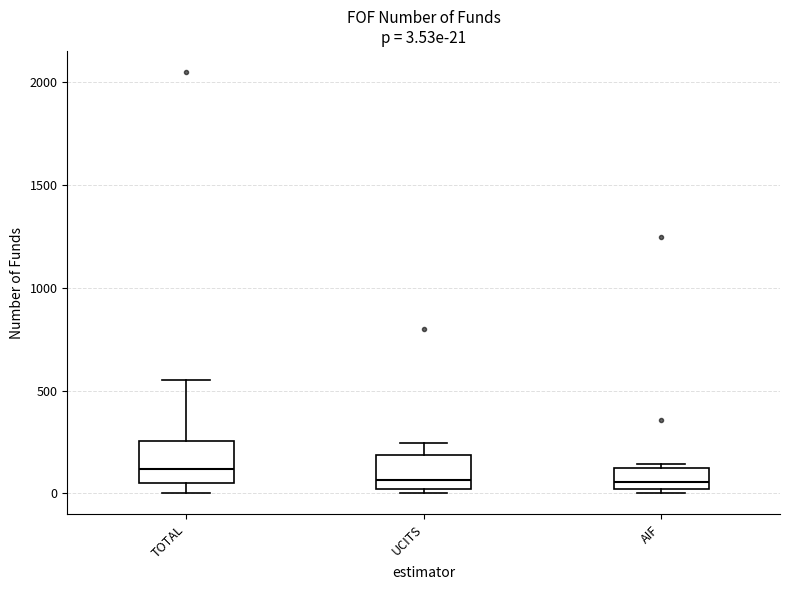

Which box's median line is the highest?

TOTAL